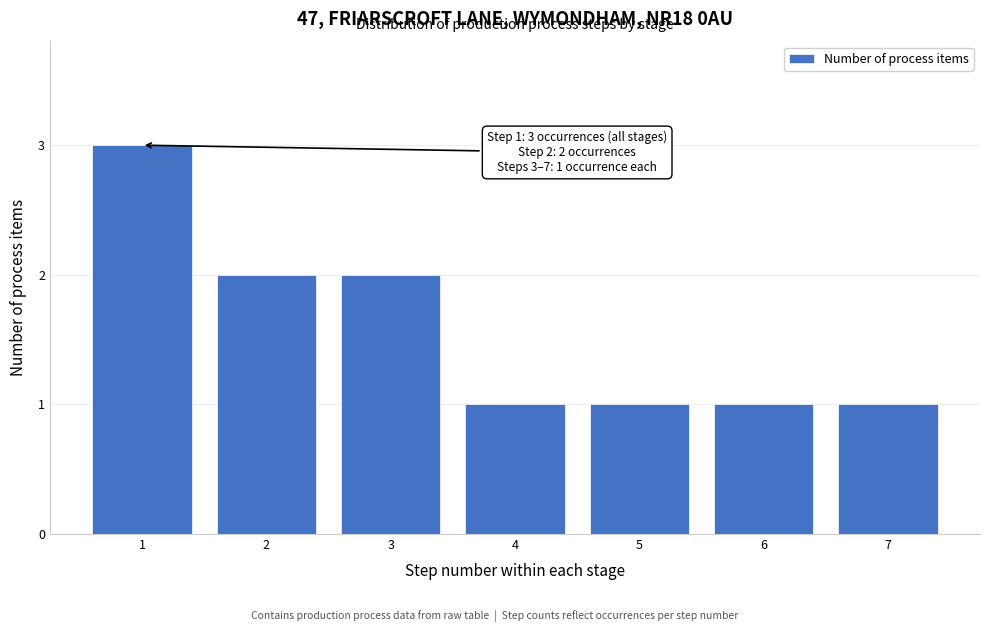

Reading left to right, what are all the values shown in this chart?

1=3	2=2	3=2	4=1	5=1	6=1	7=1